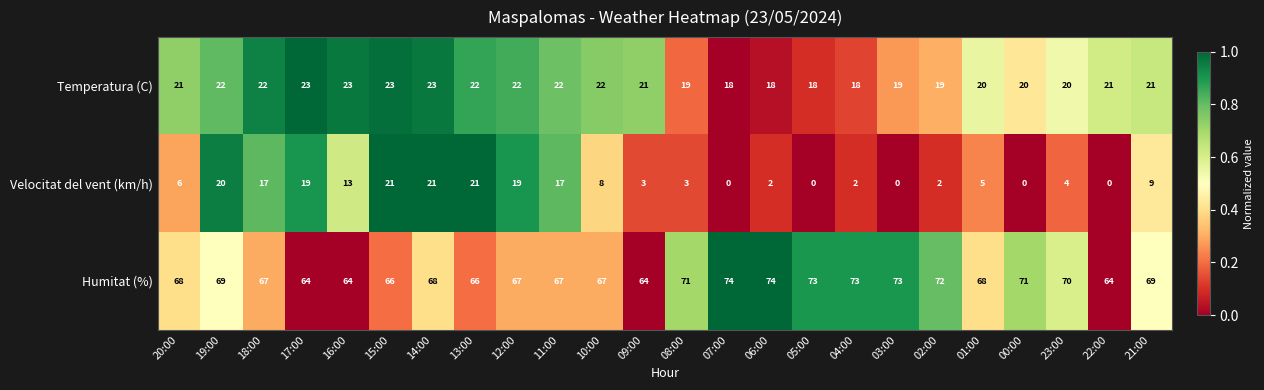

List the series in order of their overall mean, lowest first.

Velocitat del vent (km/h), Temperatura (C), Humitat (%)